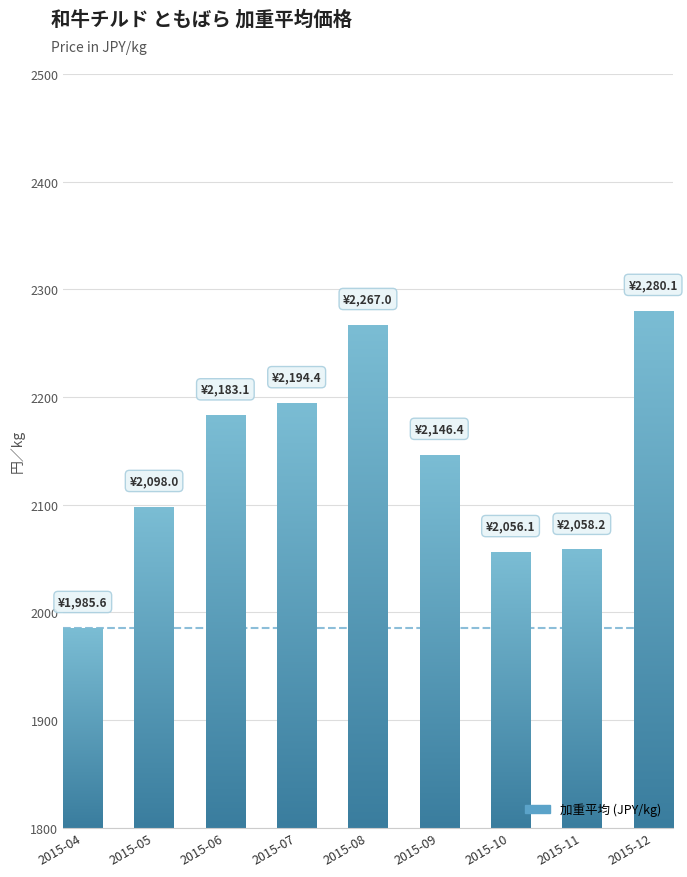

The chart shows a value of 409.3 at 2015-11. True or false?

False